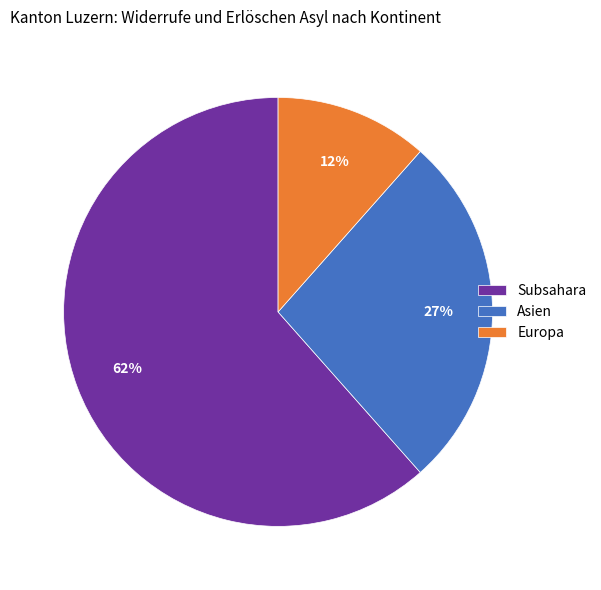

To the nearest percent, what is the difference between the Europa and Subsahara slice percentages?

50%